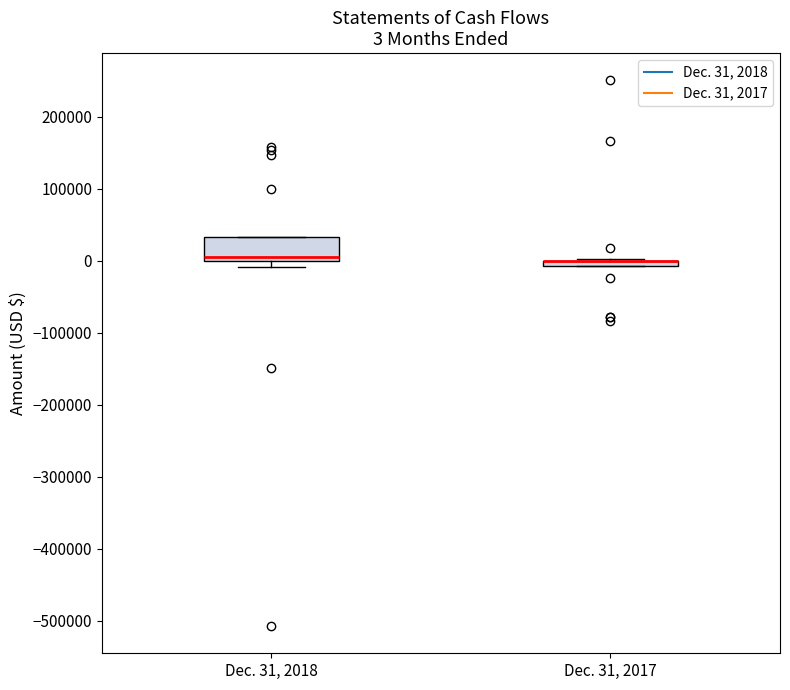

Comparing the boxes themselves (not the whiskers), which one is the tallest?

Dec. 31, 2018